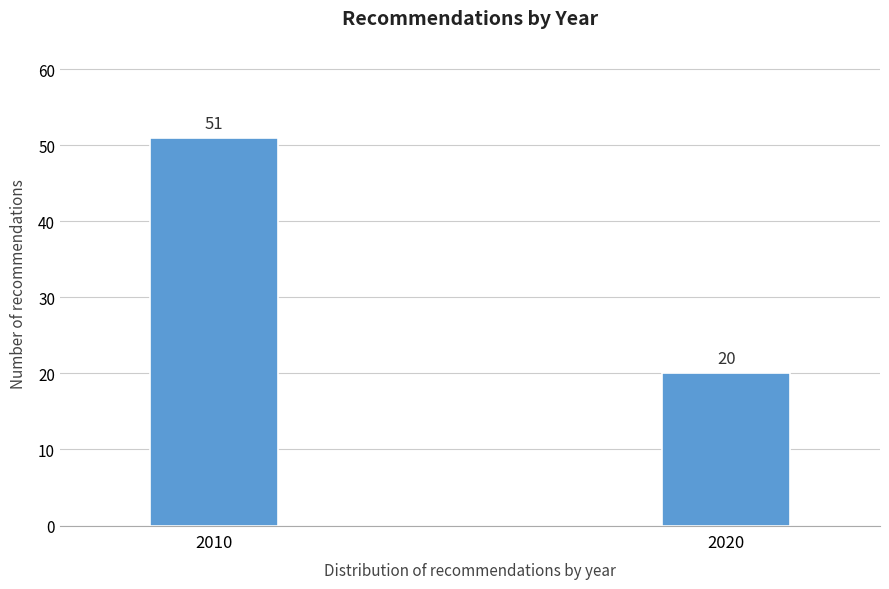

Reading right to left, extract all data points from this chart.

2020=20	2010=51